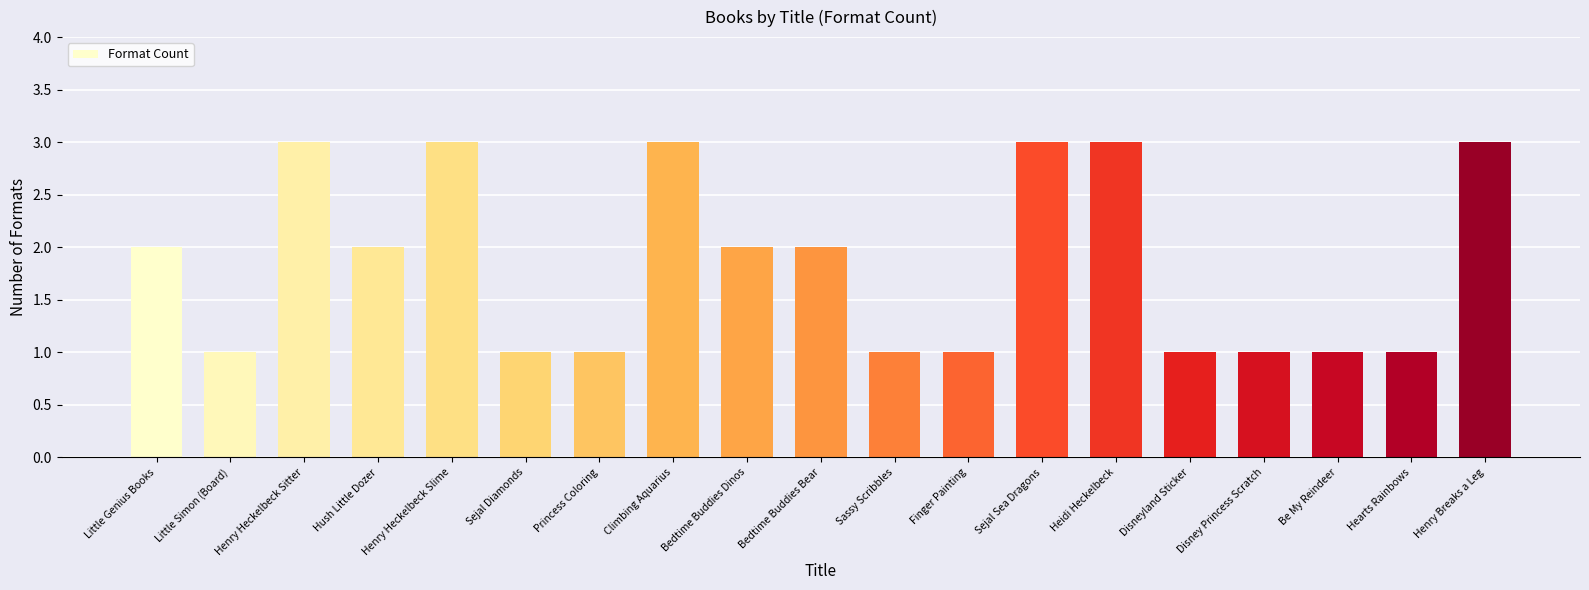

True or false: the data shows 2 at Bedtime Buddies Dinos.

True